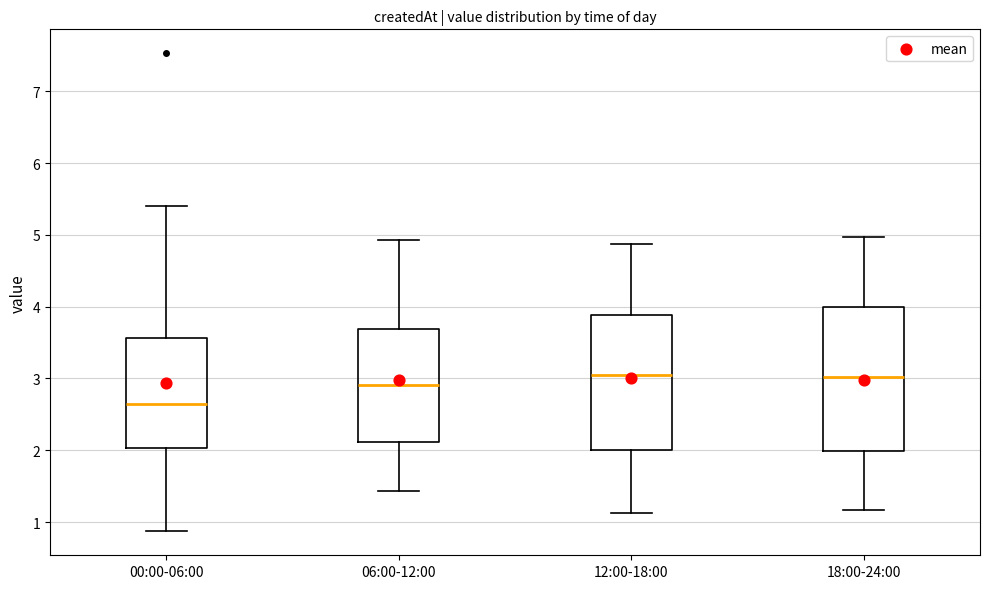

Which box's median line is the lowest?

00:00-06:00